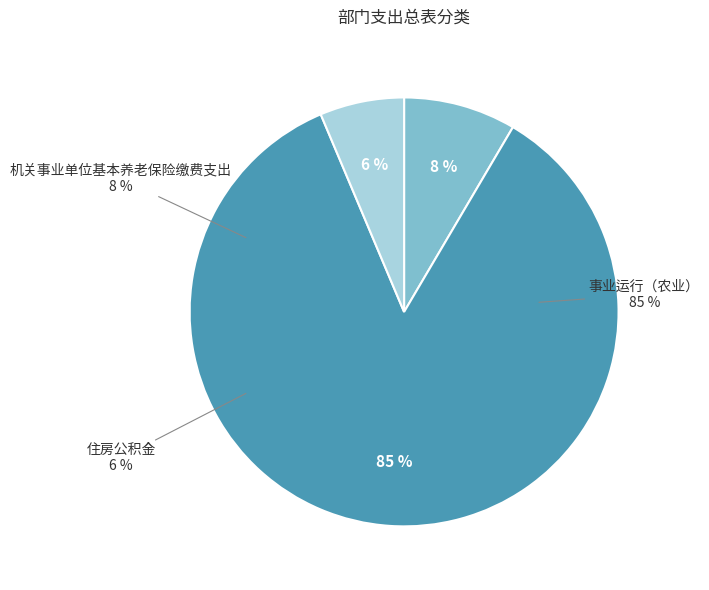

Is it true that 住房公积金 is 1% of the pie?

False